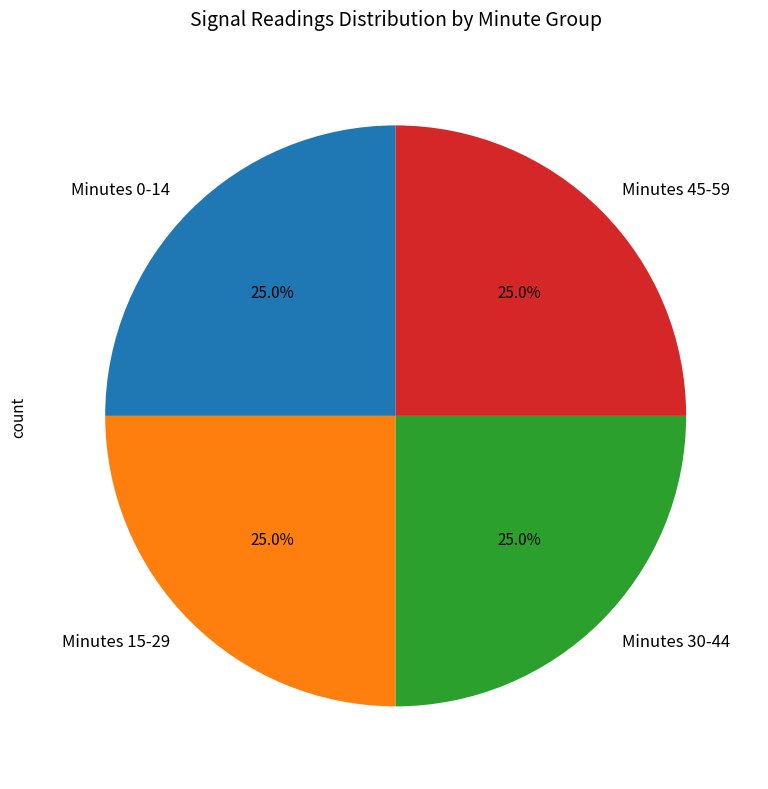

What is the ratio of the value at Minutes 30-44 to the value at Minutes 0-14?

1.0